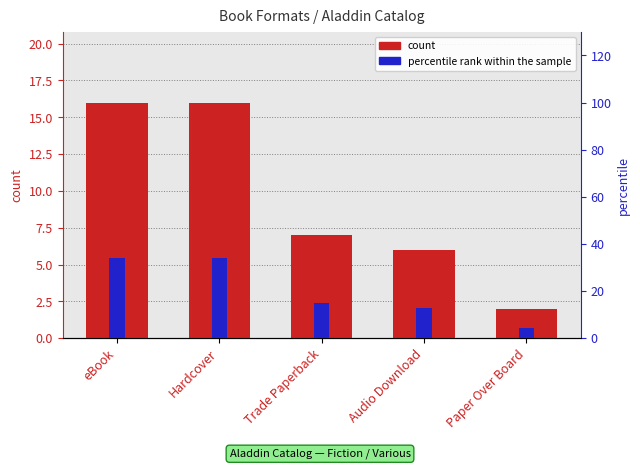

How many groups of bars are there?

5